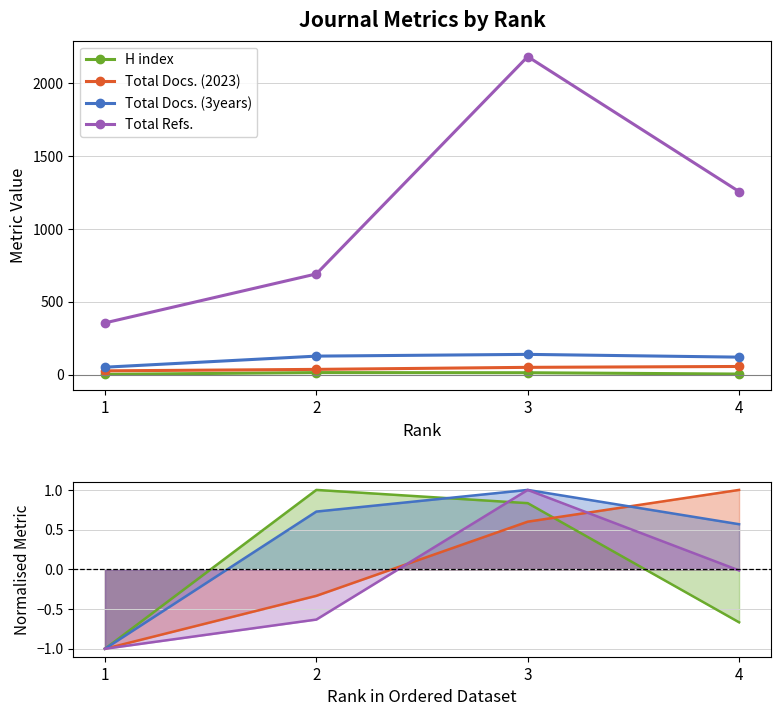

Which series changed the most between 2 and 4?

Total Refs.